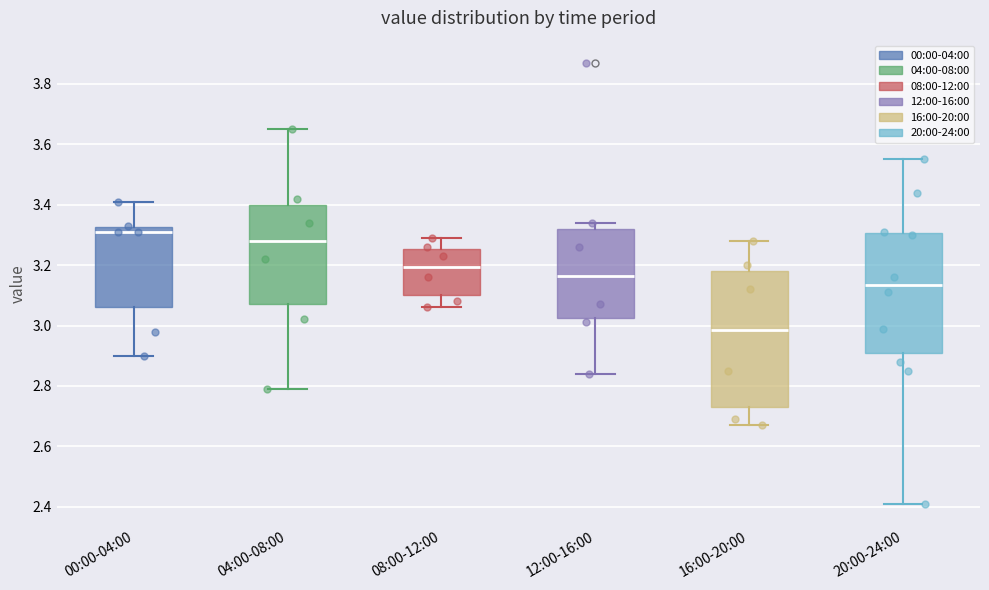

Reading left to right, transcribe this box plot: for each box, give where its median line is, the range the box spans, and where its two whiskers end, as read against the y-axis. The values are not printed on the chart, so give them approximately, as read against the axis.

00:00-04:00: median 3.32 (just below the box's upper edge), box 3.06 to 3.32, whiskers 2.90 to 3.42
04:00-08:00: median 3.28, box 3.08 to 3.40, whiskers 2.80 to 3.66
08:00-12:00: median 3.20, box 3.10 to 3.26, whiskers 3.06 to 3.30
12:00-16:00: median 3.16, box 3.02 to 3.32, whiskers 2.84 to 3.34
16:00-20:00: median 2.98, box 2.74 to 3.18, whiskers 2.68 to 3.28
20:00-24:00: median 3.14, box 2.90 to 3.30, whiskers 2.42 to 3.56